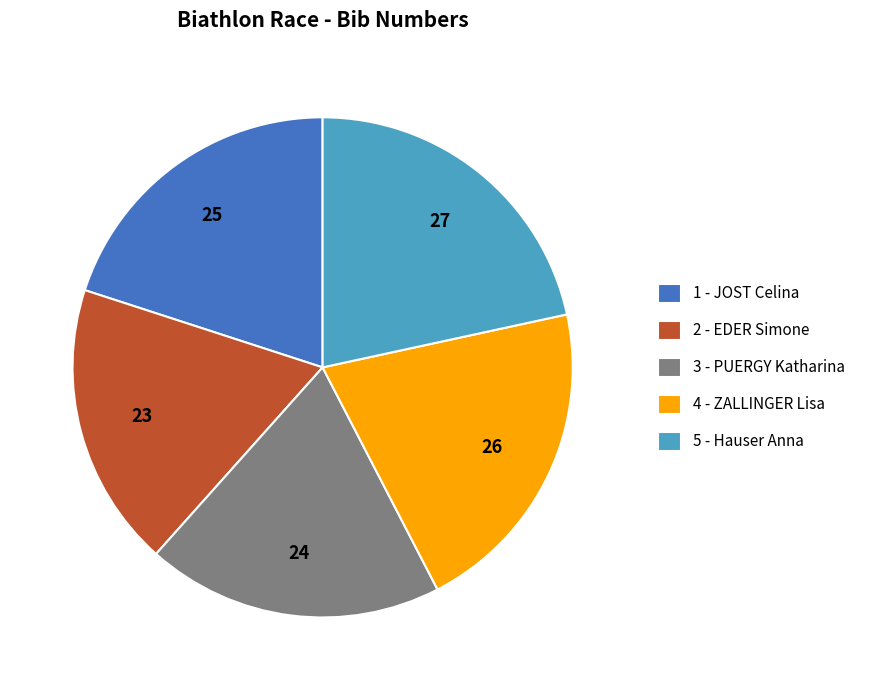

Is it true that 3 - PUERGY Katharina is 19% of the pie?

True